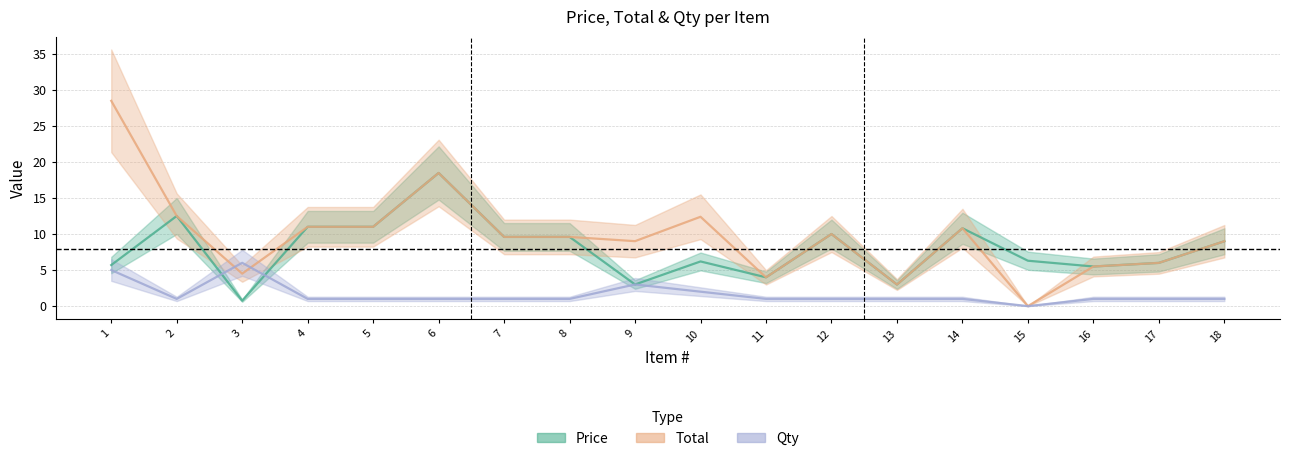

At which category is the sum across all series the highest?

1